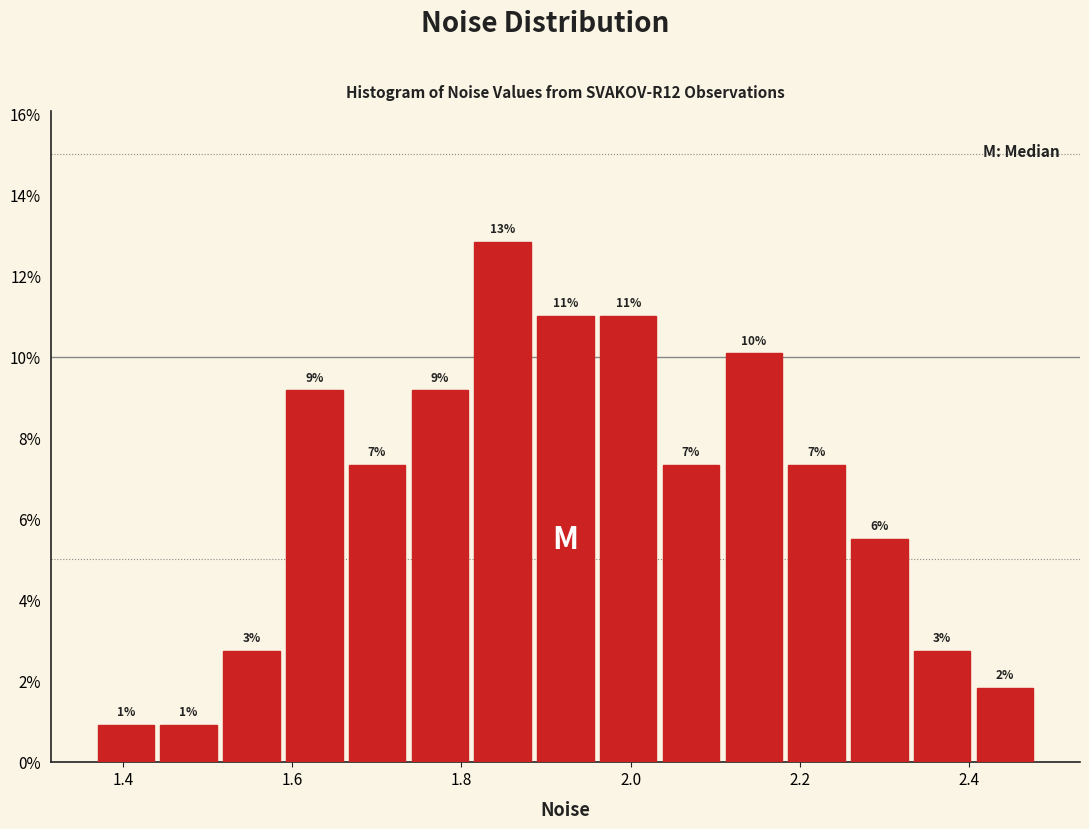

Around what value on the x-axis is the tallest bar? Give the approximate position of its centre, as read against the axis.

1.84